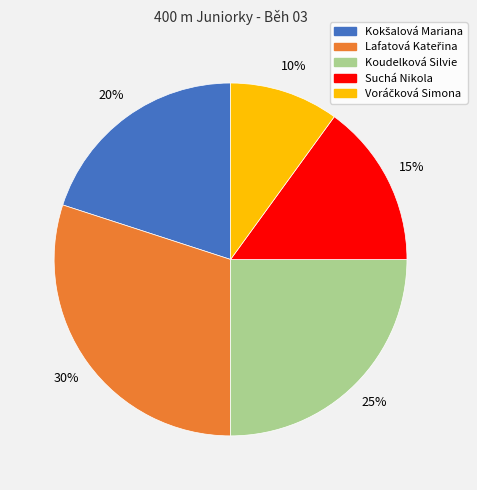

Does any single category account for the majority?

No